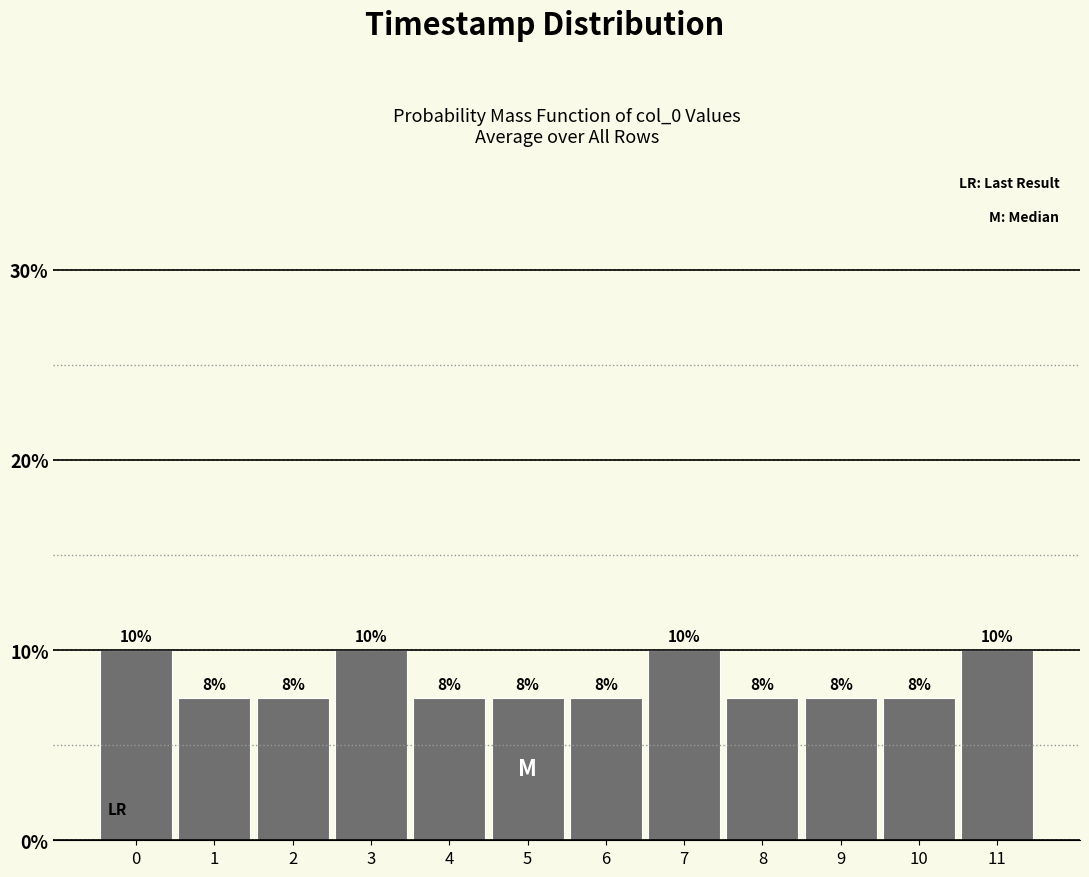

How many bars are there in total?

12